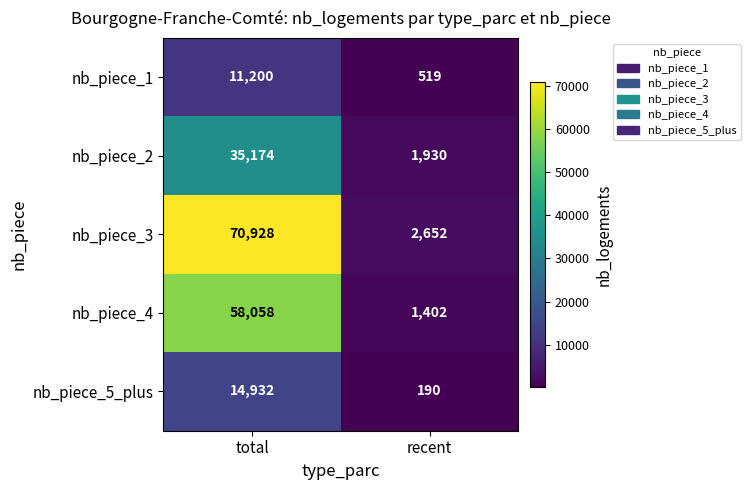

Between total and recent, which series saw the biggest shift?

nb_piece_3